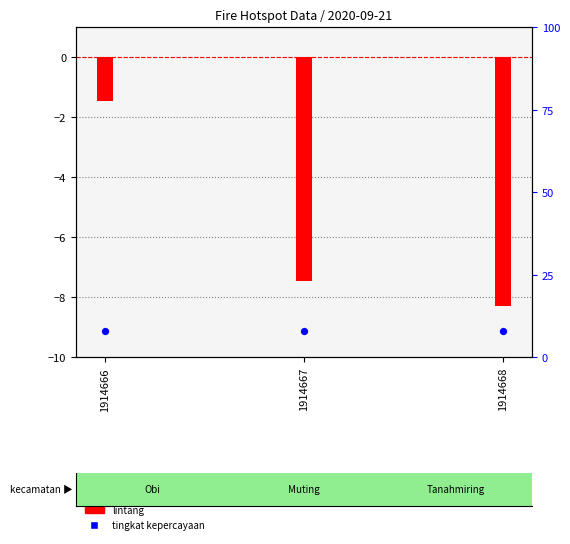

Is the value of lintang at 1914668 greater than the value of tingkat kepercayaan at 1914666?

No